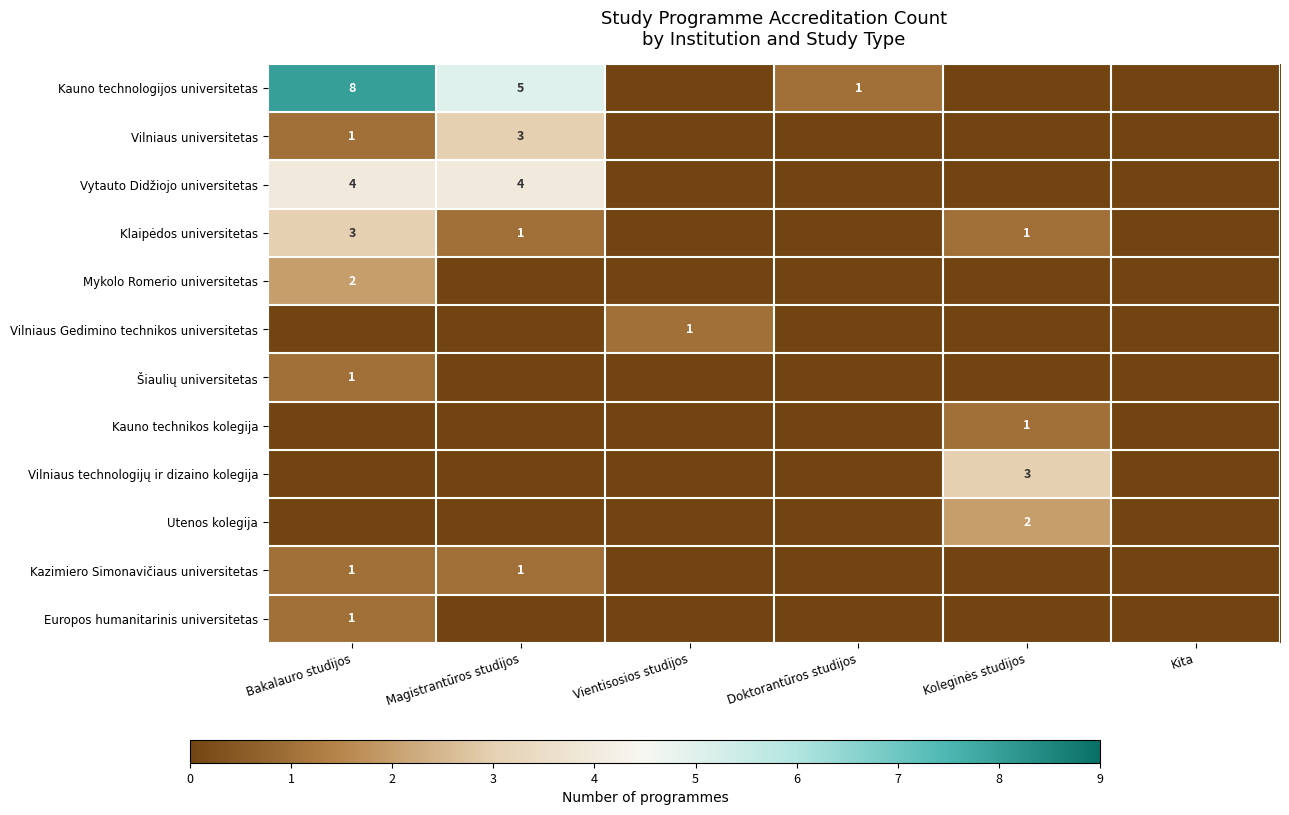

How many positive values does the Kauno technologijos universitetas series have?

3